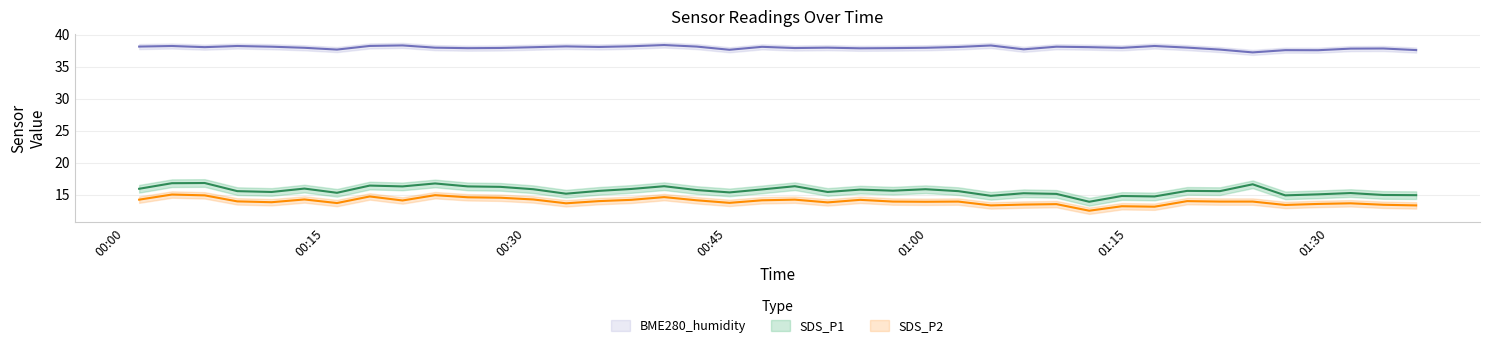

True or false: SDS_P2 and BME280_humidity intersect in this chart.

False